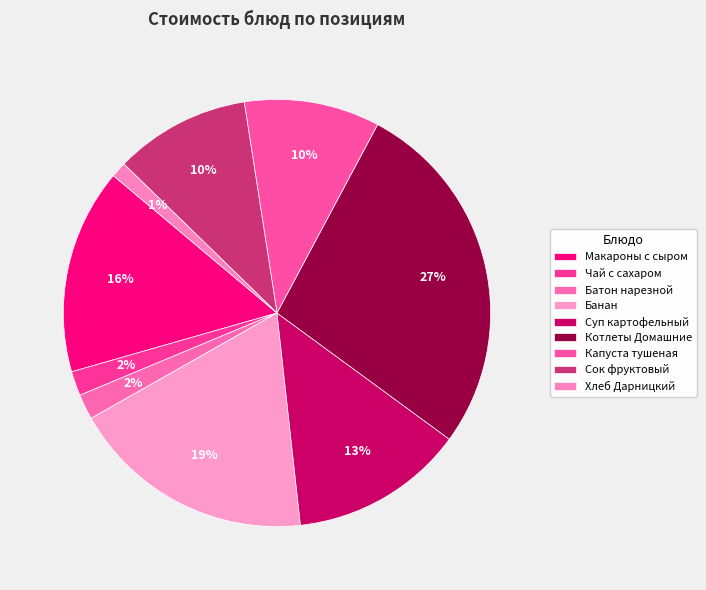

True or false: Суп картофельный accounts for 13% of the total.

True